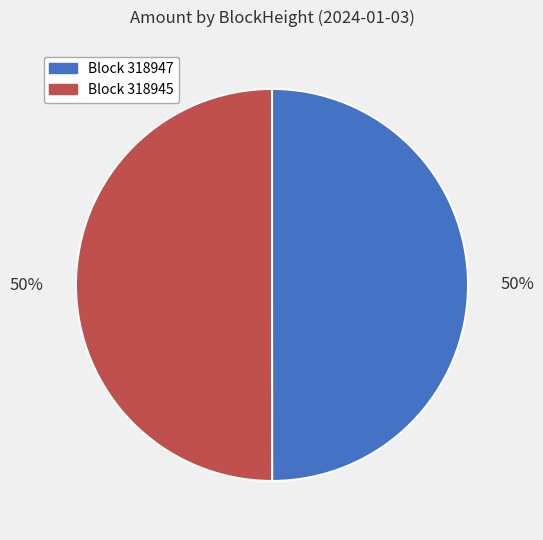

To the nearest percent, what is the average slice percentage?

50%